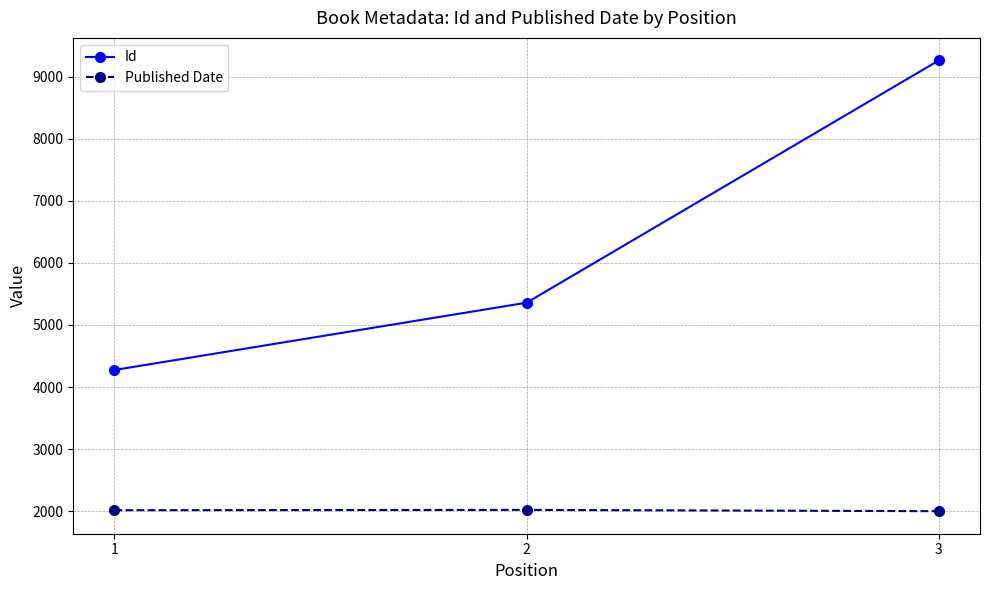

What is the spread (max minus min) of values at 1?

2258